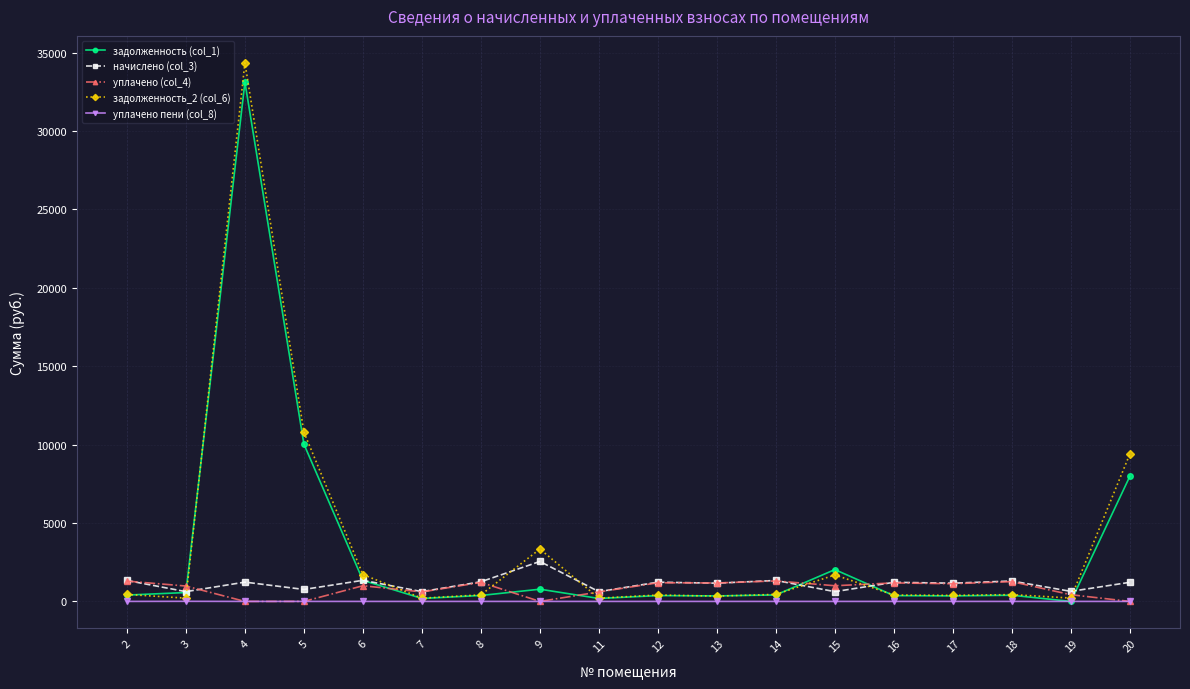

How many lines are shown in the chart?

5